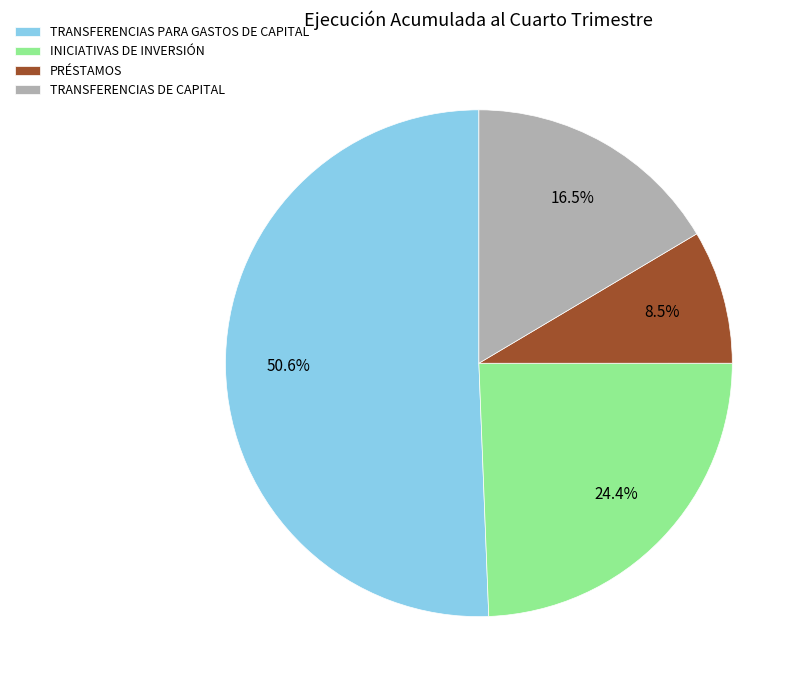

Between PRÉSTAMOS and TRANSFERENCIAS DE CAPITAL, which is larger?

TRANSFERENCIAS DE CAPITAL